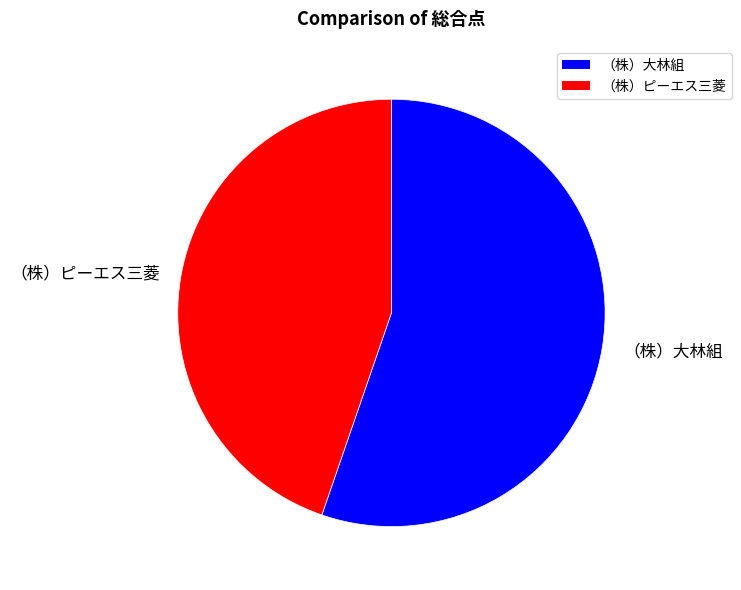

Which category has the biggest portion of the pie?

（株）大林組